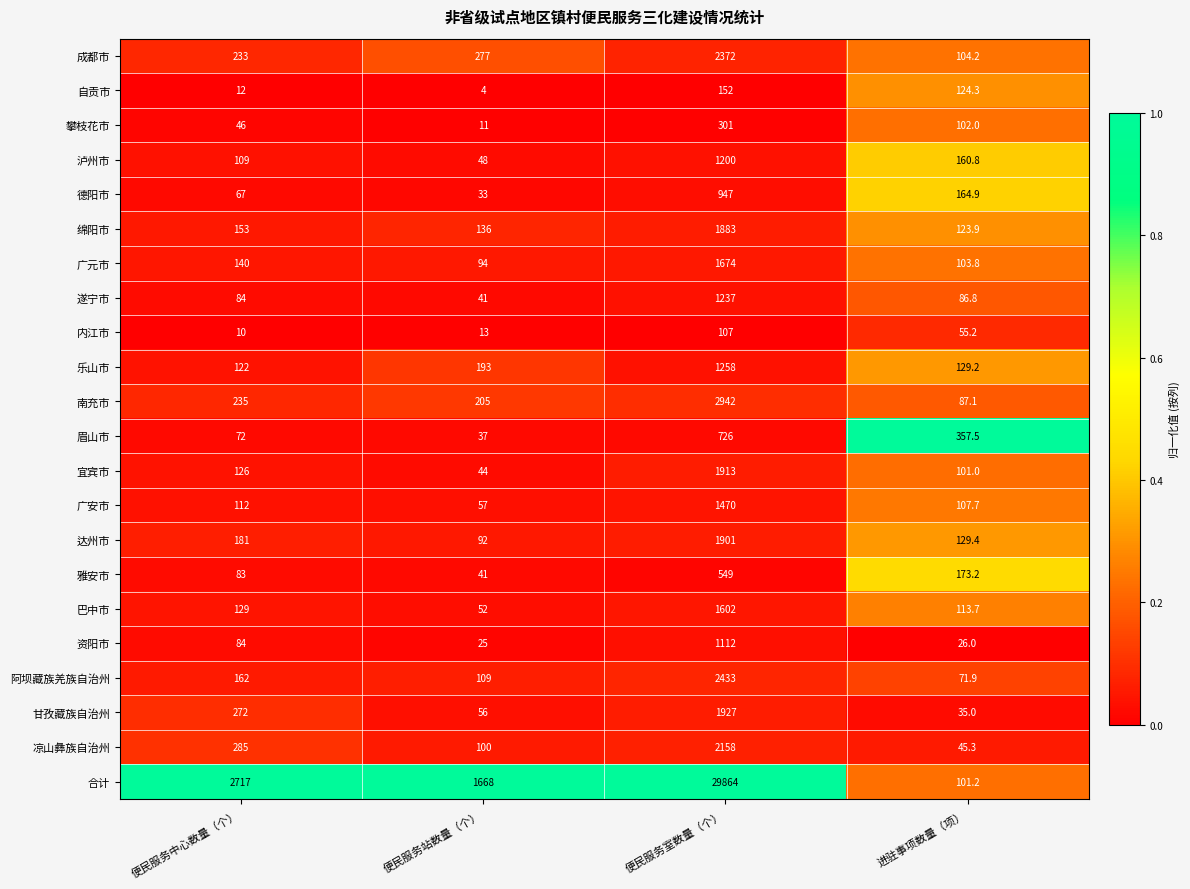

What is the approximate value of 达州市 at 便民服务室数量（个）?

1901.0